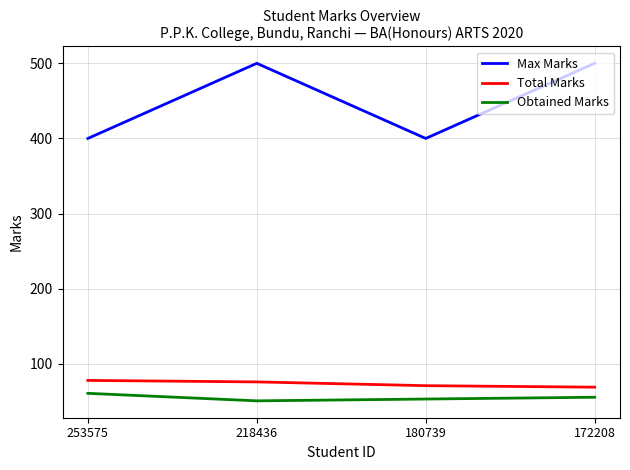

What is the approximate value of Max Marks at 253575?

400.0